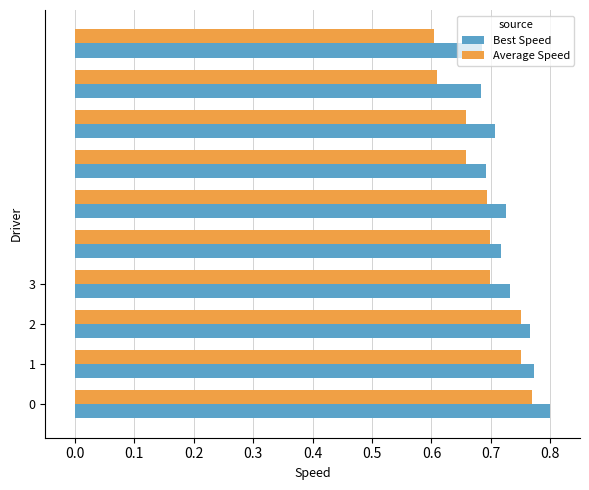

Count the Average Speed values in the range 0 to 1.

10